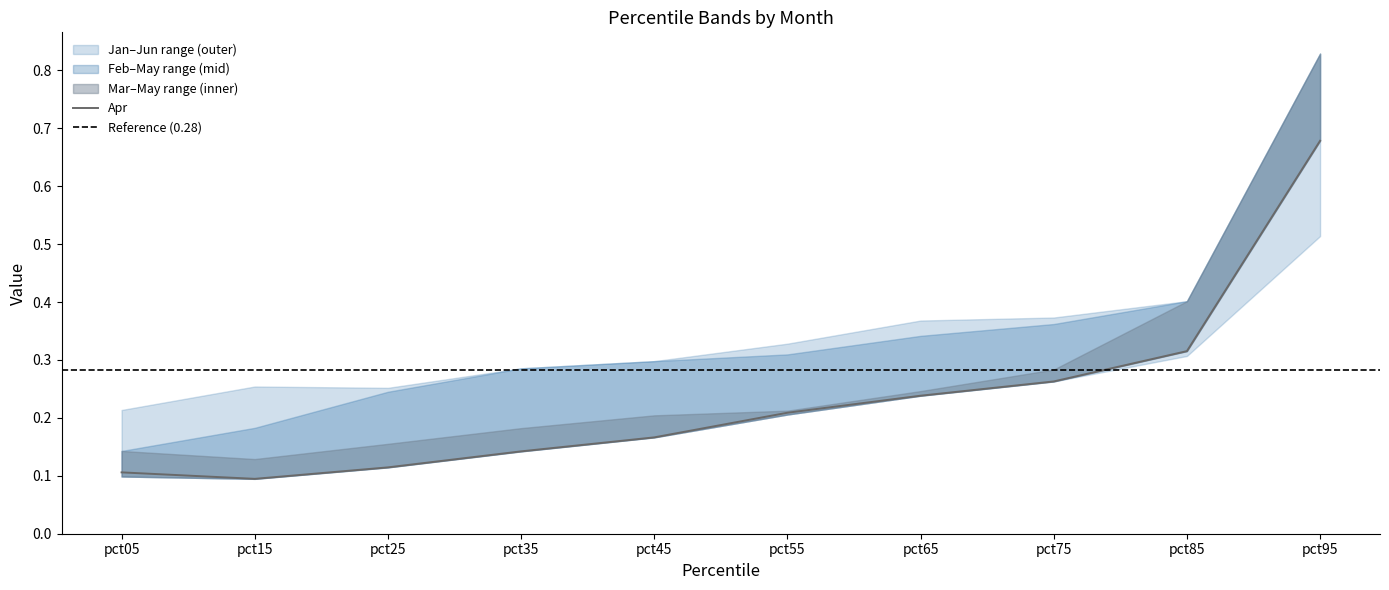

Which has a higher value, pct55 or pct25?

pct55